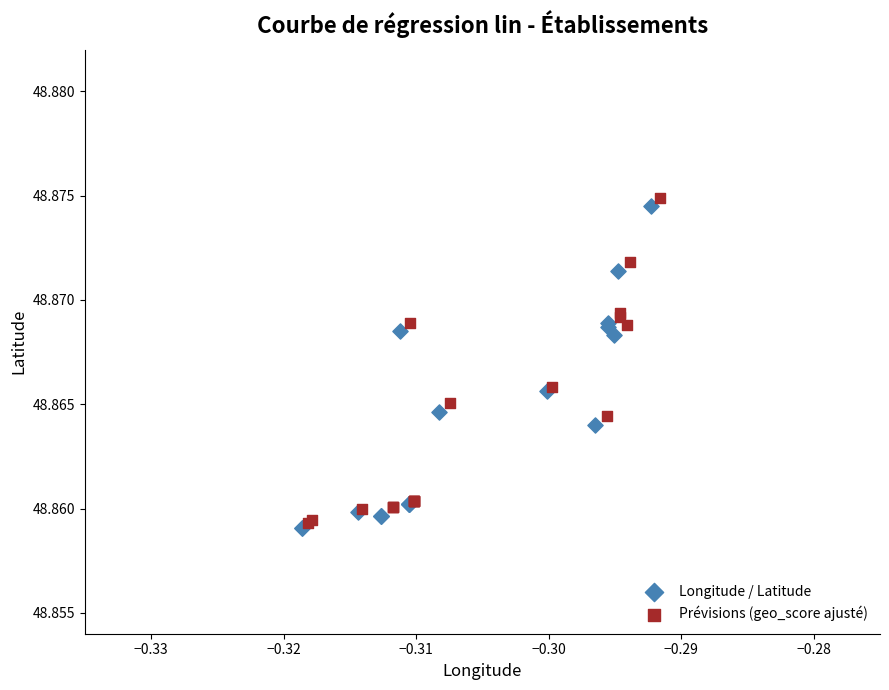

Which series contains the highest Y value?

Prévisions (geo_score ajusté)